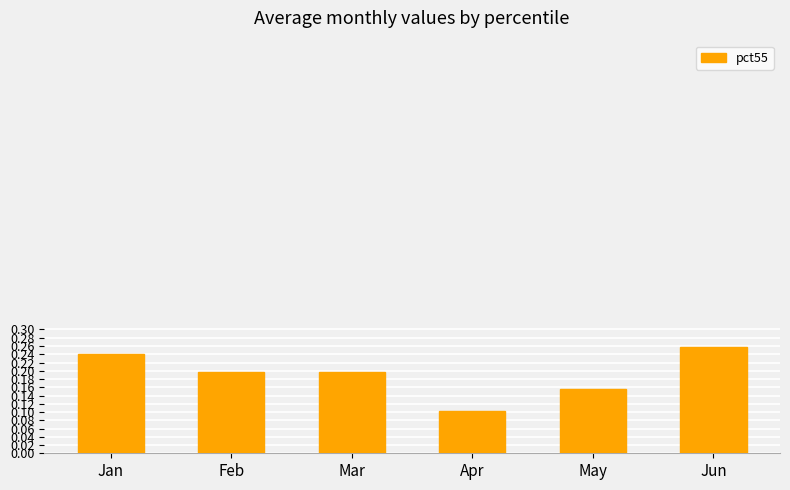

The chart shows a value of 0.3 at Mar. True or false?

False